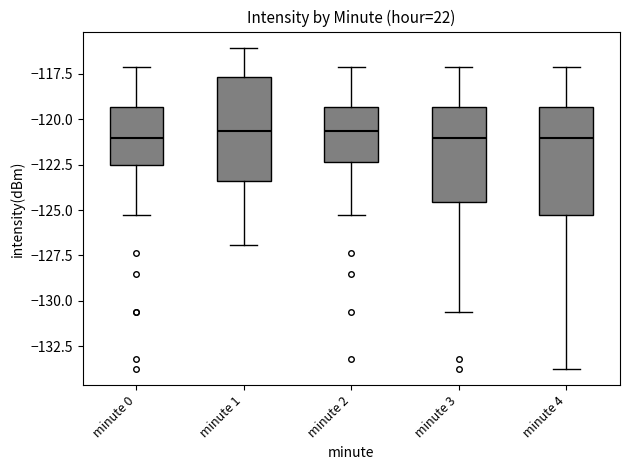

Reading left to right, transcribe this box plot: for each box, give where its median line is, the range the box spans, and where its two whiskers end, as read against the y-axis. The values are not printed on the chart, so give them approximately, as read against the axis.

minute 0: median -121.0, box -122.5 to -119.5, whiskers -125.0 to -117.0
minute 1: median -120.5, box -123.5 to -117.5, whiskers -127.0 to -116.0
minute 2: median -120.5, box -122.5 to -119.5, whiskers -125.0 to -117.0
minute 3: median -121.0, box -124.5 to -119.5, whiskers -130.5 to -117.0
minute 4: median -121.0, box -125.0 to -119.5, whiskers -134.0 to -117.0